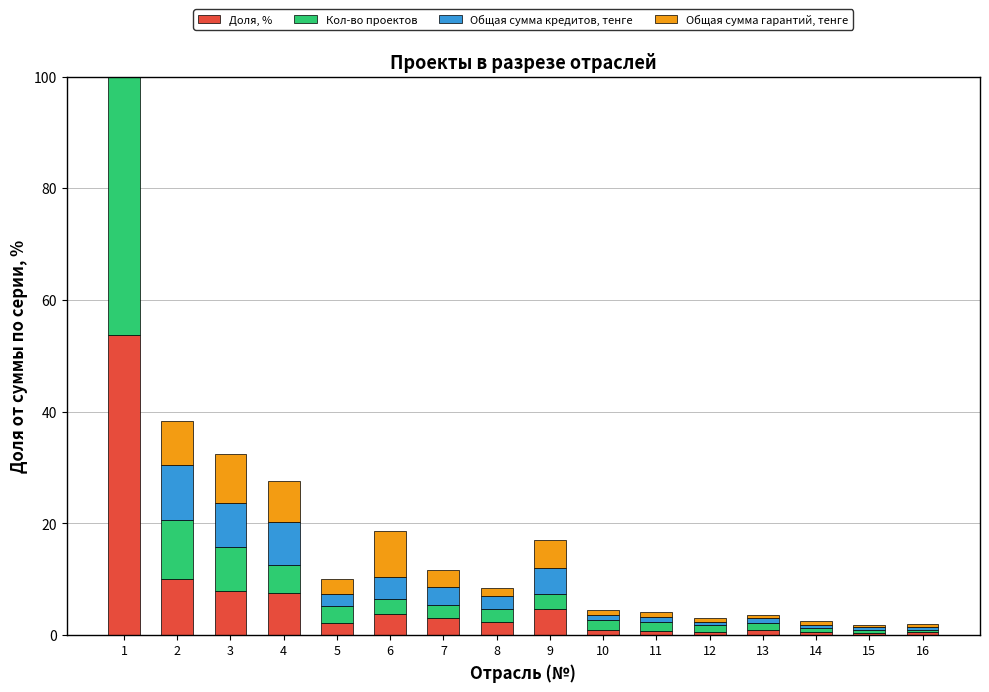

Reading left to right, transcribe all the data shown in this chart.

Доля, %: 1=53.6	2=10.0	3=7.9	4=7.6	5=2.1	6=3.9	7=3.1	8=2.4	9=4.6	10=0.9	11=0.8	12=0.6	13=1.0	14=0.6	15=0.4	16=0.6
Кол-во проектов: 1=55.9	2=10.6	3=7.8	4=5.0	5=3.1	6=2.6	7=2.4	8=2.3	9=2.9	10=1.9	11=1.6	12=1.3	13=1.1	14=0.7	15=0.6	16=0.3
Общая сумма кредитов, тенге: 1=53.6	2=10.0	3=7.9	4=7.6	5=2.1	6=3.9	7=3.1	8=2.4	9=4.6	10=0.9	11=0.8	12=0.6	13=1.0	14=0.6	15=0.4	16=0.6
Общая сумма гарантий, тенге: 1=50.7	2=7.9	3=8.9	4=7.4	5=2.7	6=8.3	7=3.2	8=1.5	9=4.9	10=0.9	11=0.9	12=0.7	13=0.6	14=0.6	15=0.4	16=0.5